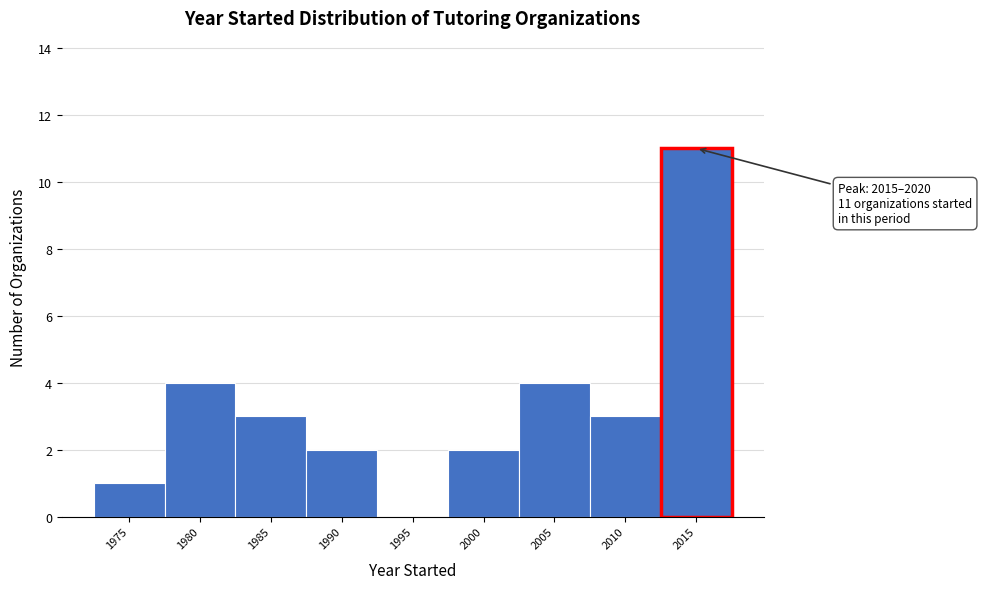

Reading right to left, what are all the values shown in this chart?

2015=11	2010=3	2005=4	2000=2	1995=0	1990=2	1985=3	1980=4	1975=1